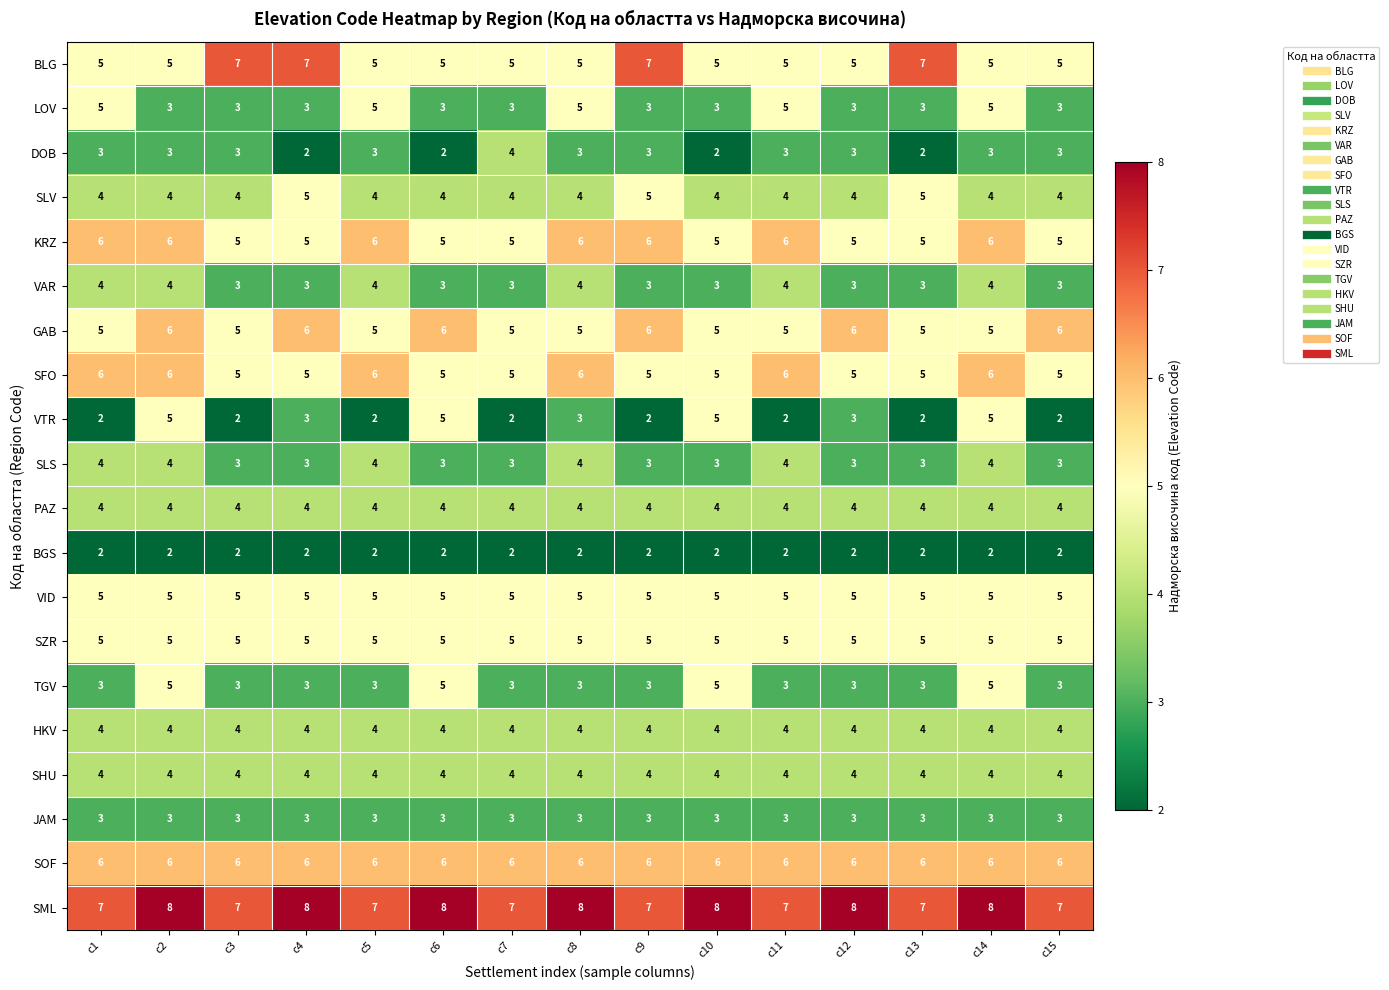

Is it true that JAM equals 3 at с12?

True